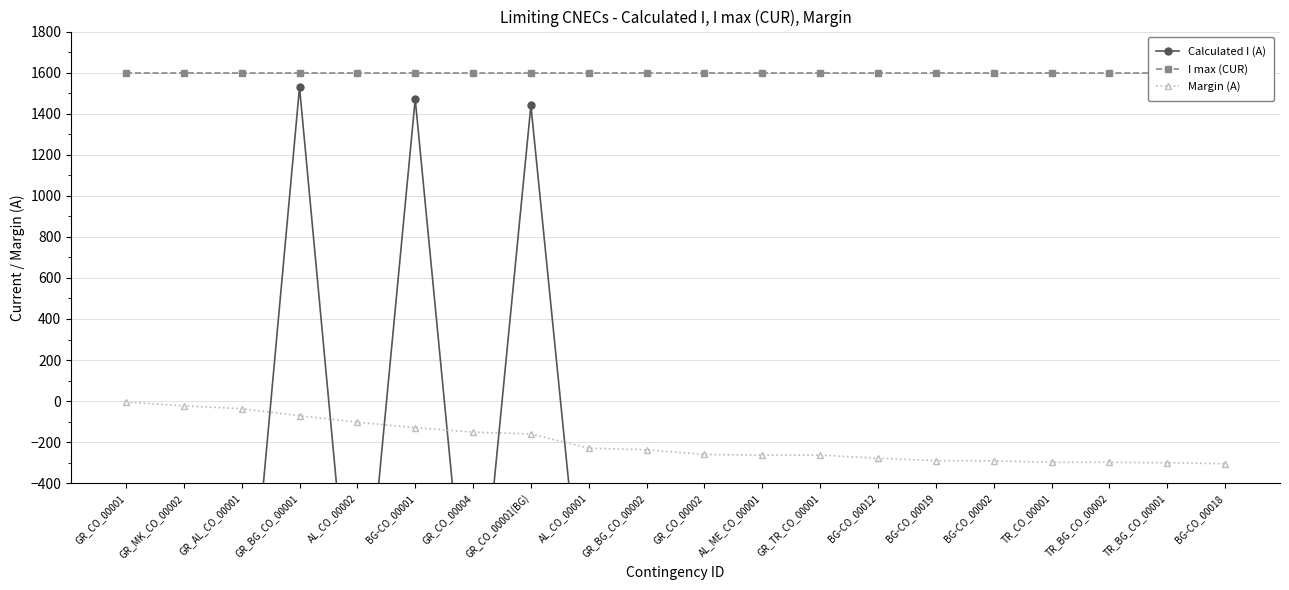

What is the average value of the Margin (A) series?

-200